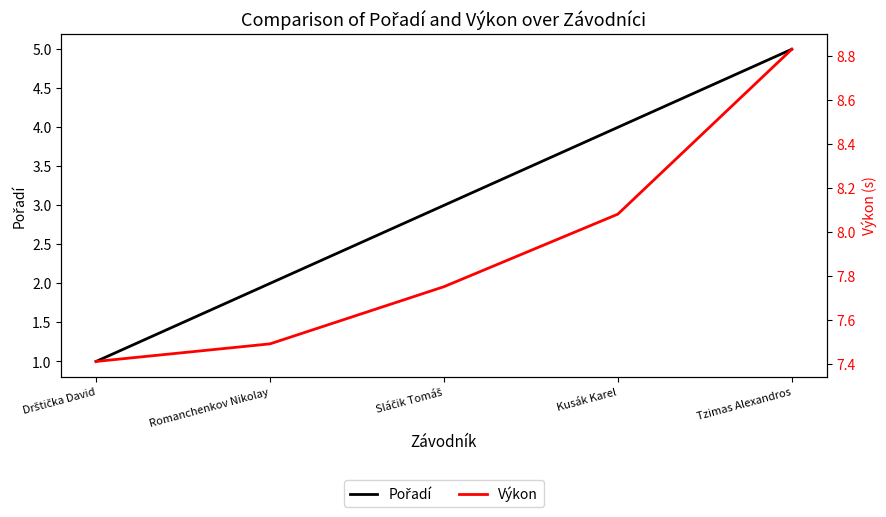

Is the value of Pořadí at Tzimas Alexandros greater than the value of Výkon at Kusák Karel?

No